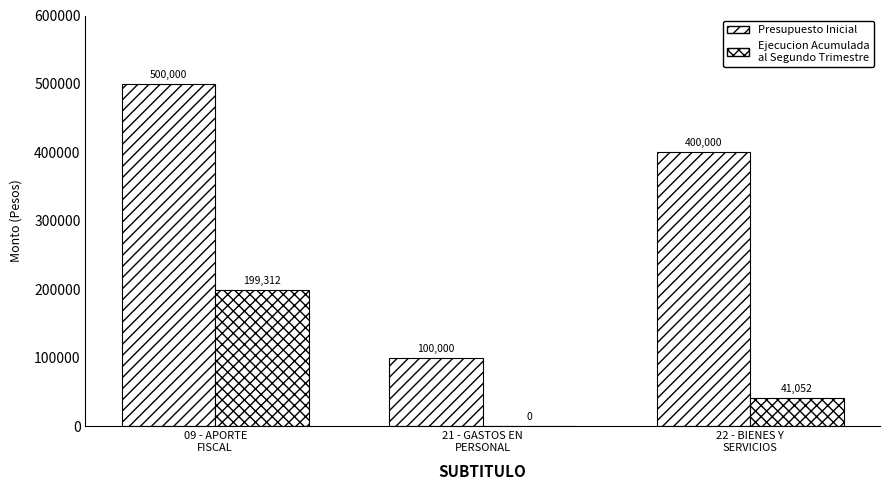

What is the sum of the Presupuesto Inicial values at 09 - APORTE
FISCAL and 22 - BIENES Y
SERVICIOS?

900000